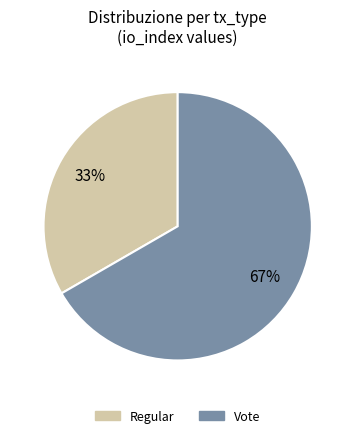

Rank the categories by value from lowest to highest.

Regular, Vote